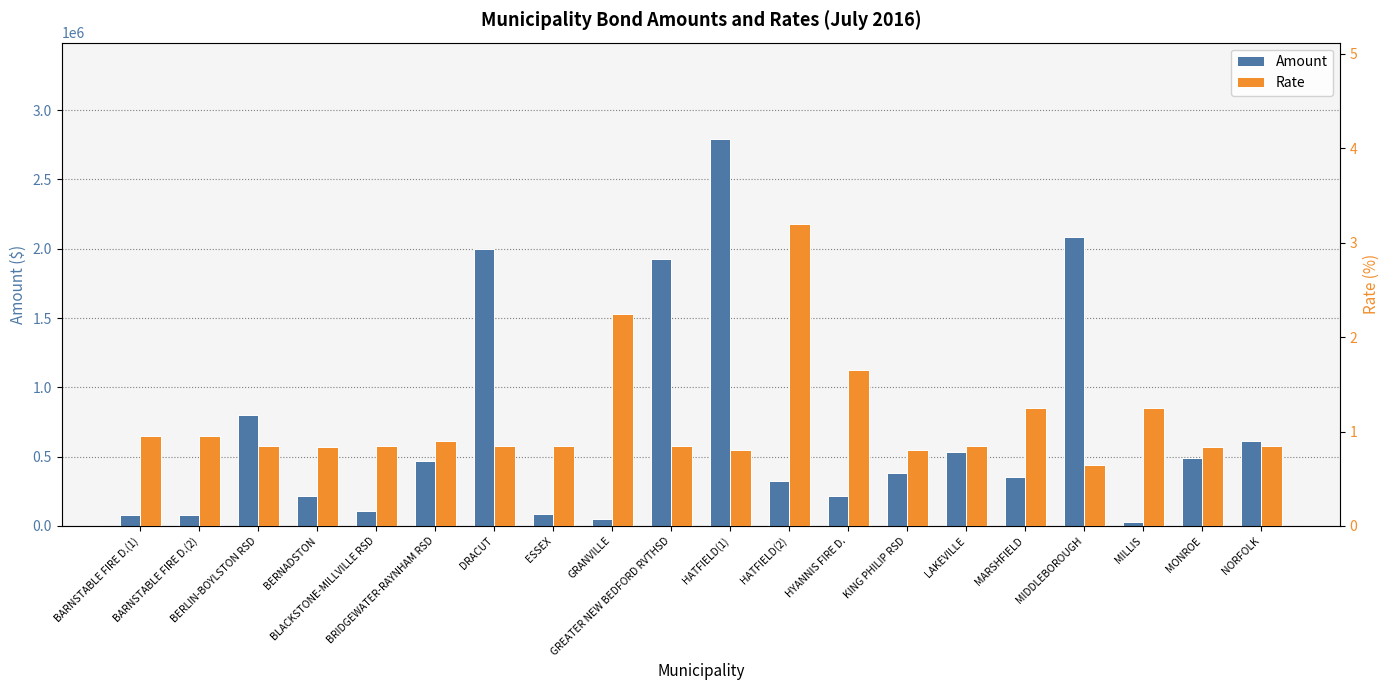

At which category does the chart reach its peak across all series?

HATFIELD(1)